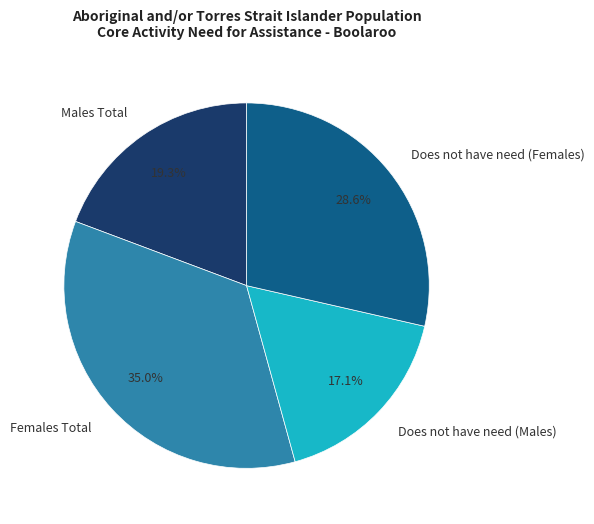

Is there any slice that represents more than half of the pie?

No